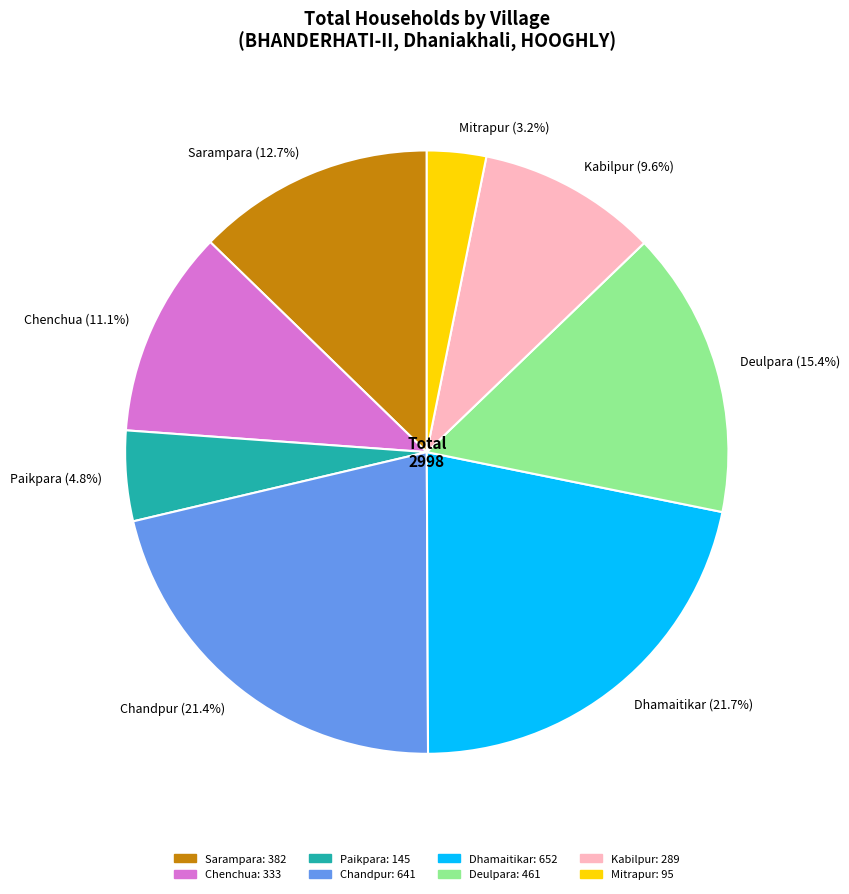

Does any single category account for the majority?

No